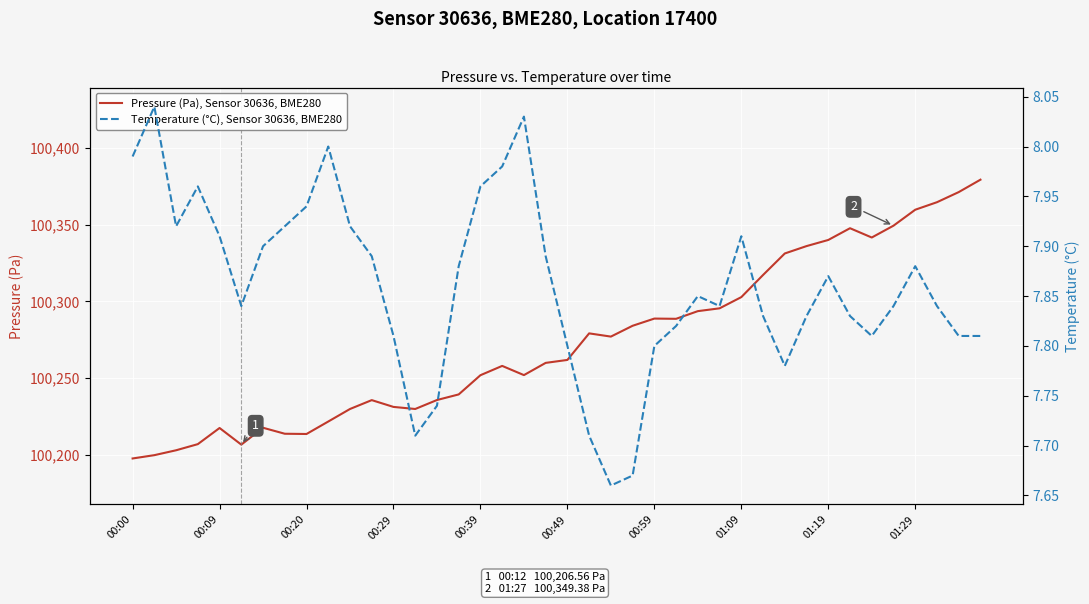

What is the lowest value of the Pressure (Pa), Sensor 30636, BME280 series?

100197.5